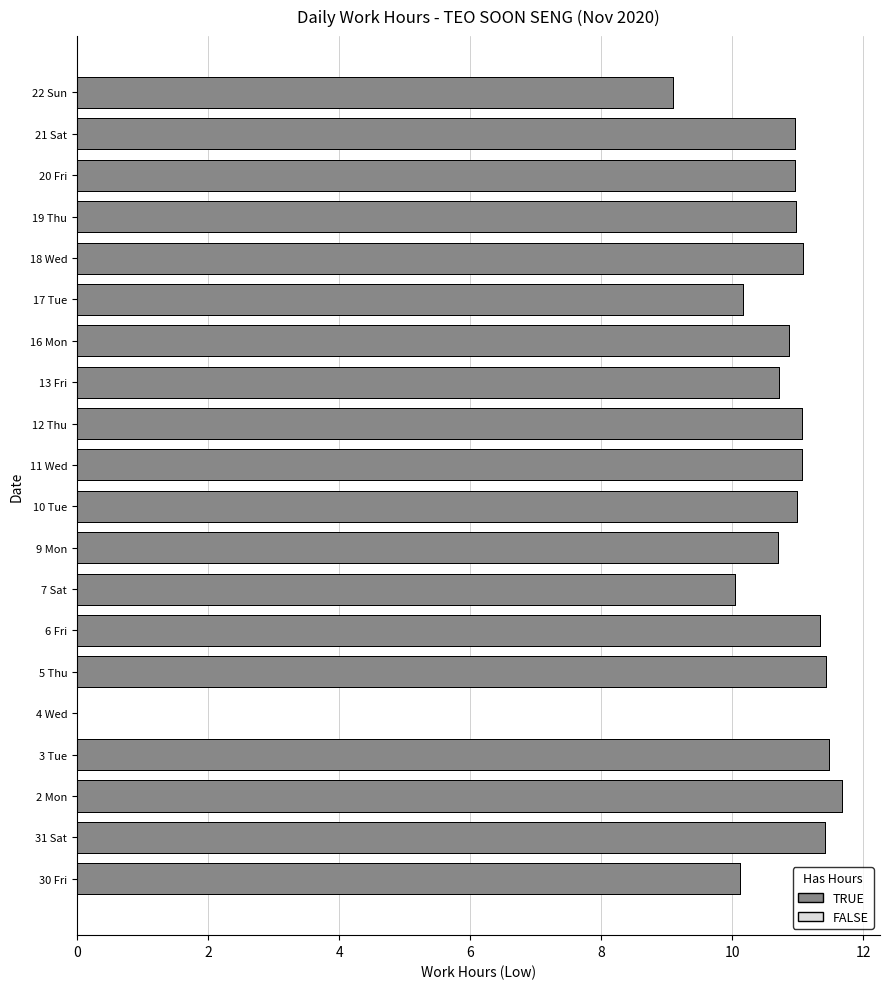

List the labels in order of value, smallest first.

4 Wed, 22 Sun, 7 Sat, 30 Fri, 17 Tue, 9 Mon, 13 Fri, 16 Mon, 20 Fri, 21 Sat, 19 Thu, 10 Tue, 11 Wed, 12 Thu, 18 Wed, 6 Fri, 31 Sat, 5 Thu, 3 Tue, 2 Mon